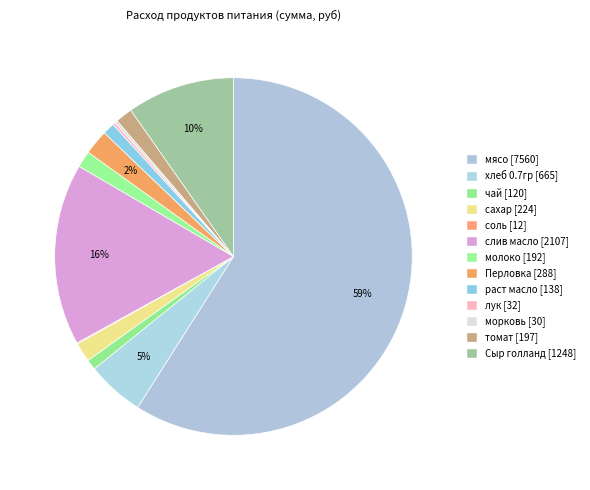

Which slice is the largest?

мясо